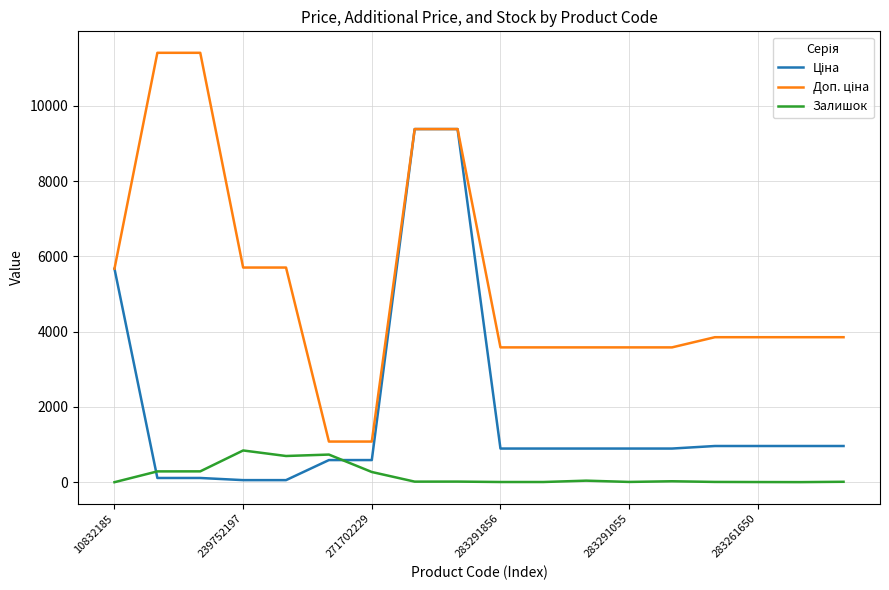

What is the greatest value displayed?

11410.0